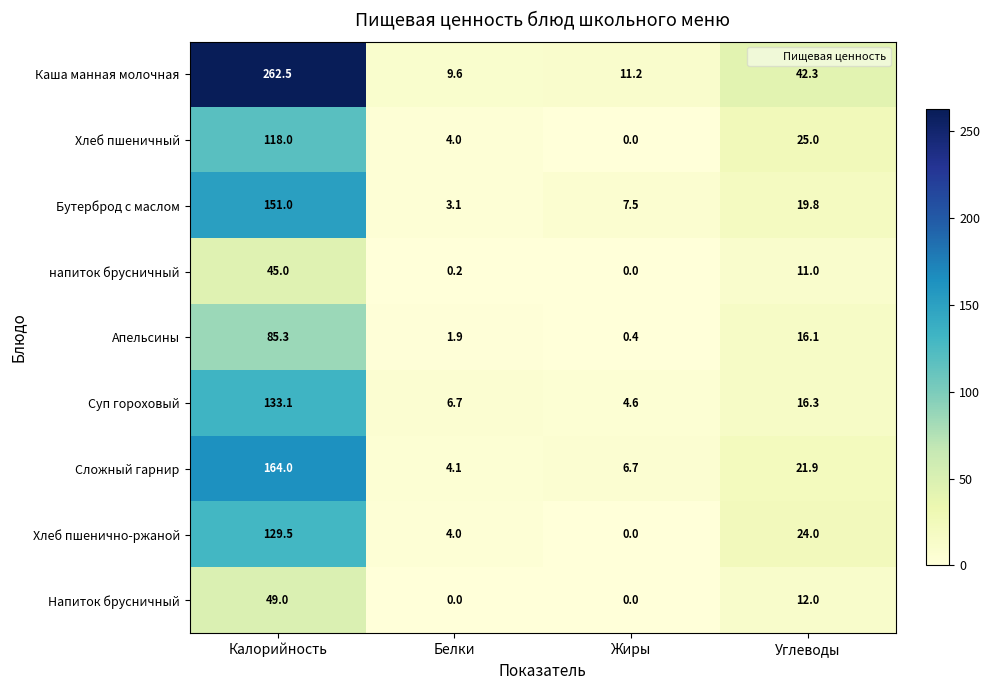

What is the difference between the Сложный гарнир values at Калорийность and Белки?

159.9